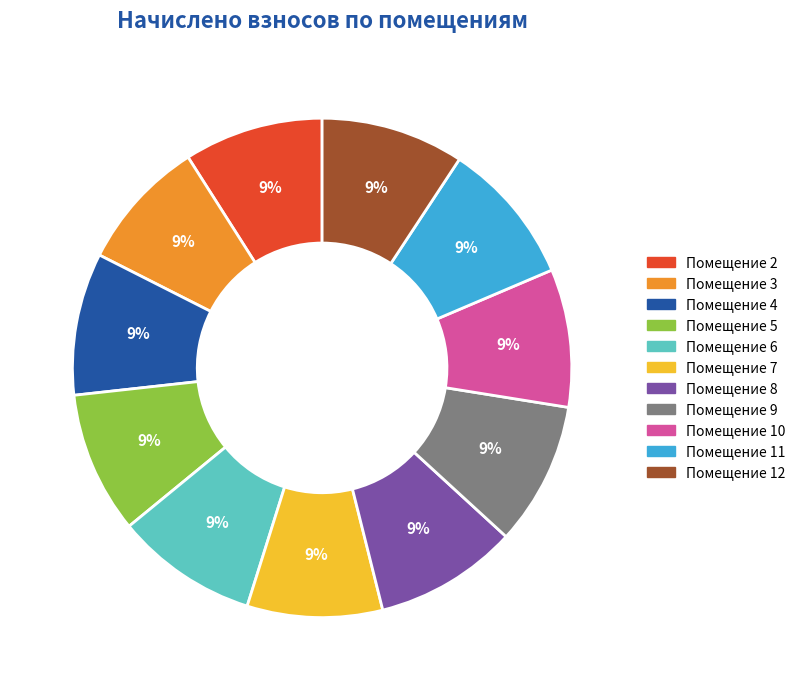

To the nearest percent, what is the average slice percentage?

9%